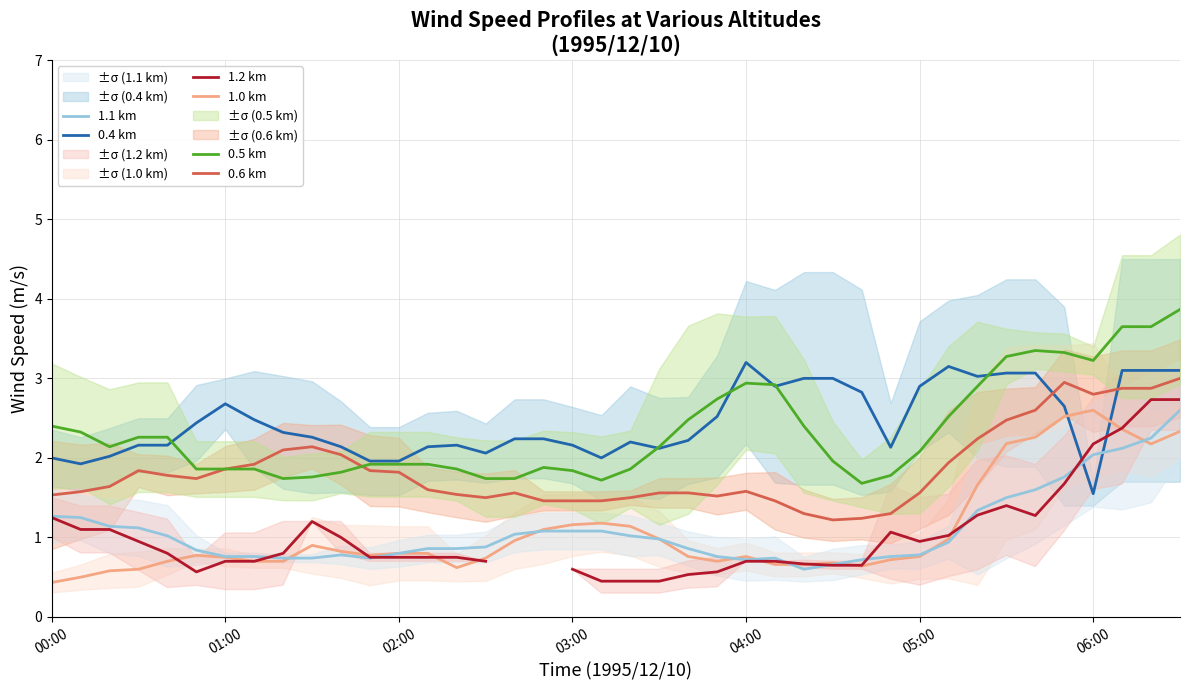

What is the sum of all 0.6 km values?

74.0